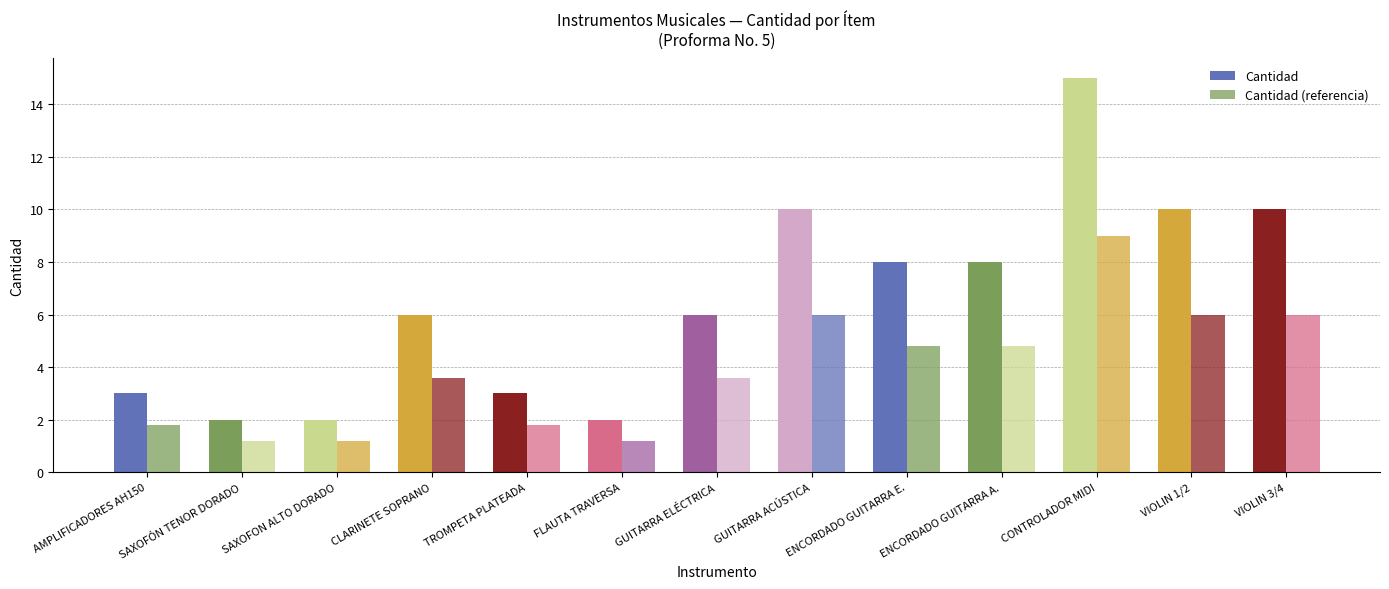

Rank the series by their maximum value, from highest to lowest.

Cantidad, Cantidad (referencia)